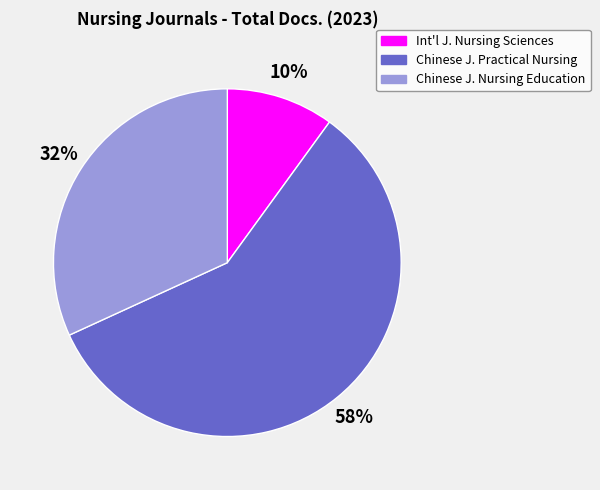

Count the number of slices in the pie.

3